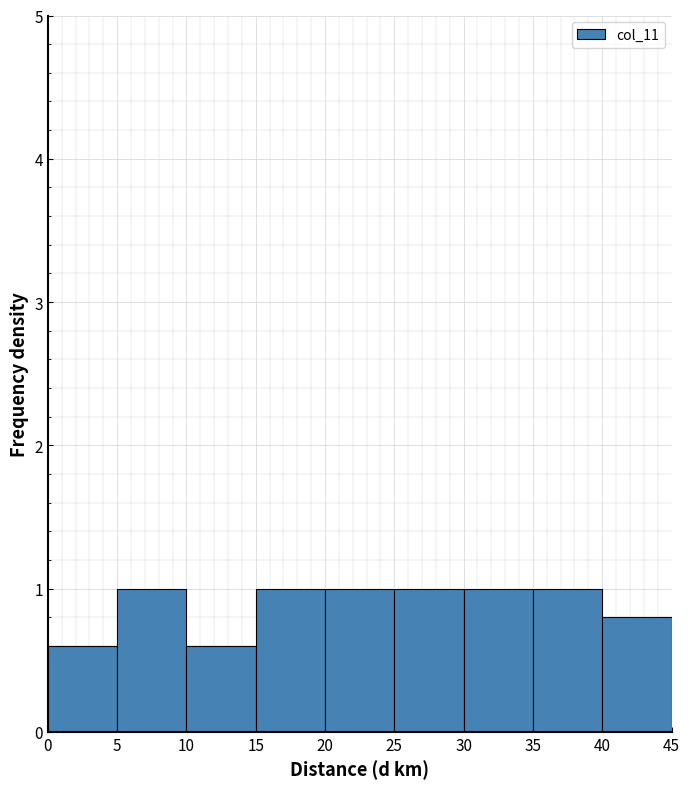

Reading left to right, list every bar in this chart as the range it spans on the x-axis followed by its height. The values are not printed on the chart, so give them approximately, as read against the axis.

0 to 5: 0.6
5 to 10: 1.0
10 to 15: 0.6
15 to 20: 1.0
20 to 25: 1.0
25 to 30: 1.0
30 to 35: 1.0
35 to 40: 1.0
40 to 45: 0.8